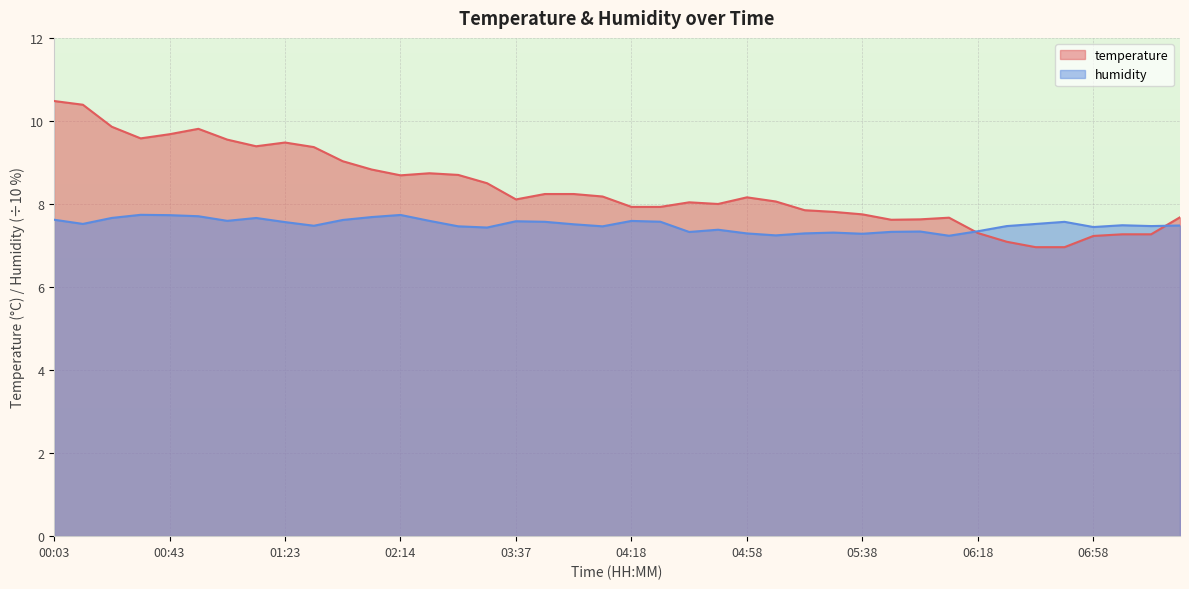

Where does the temperature series first go above 8?

00:03